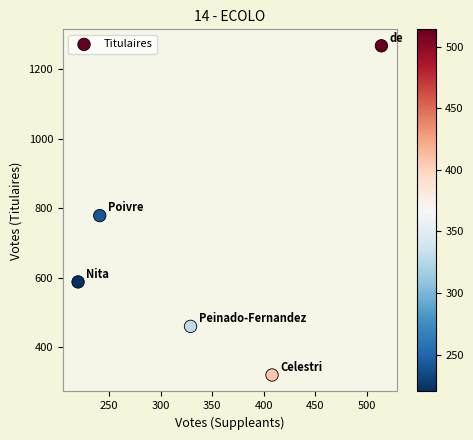

What Y value in the scatter plot is closest to 794?

779